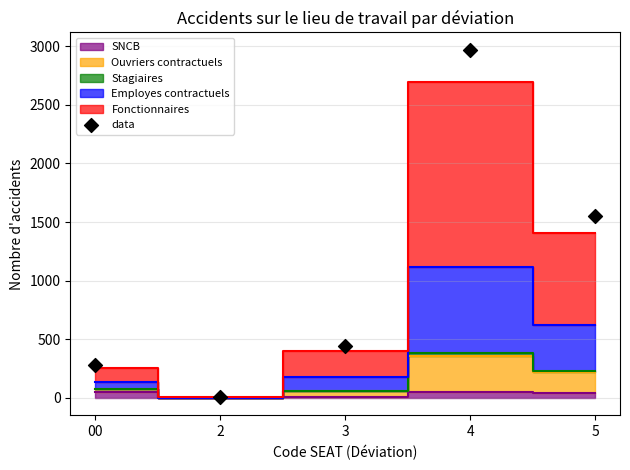

What Y value in the scatter plot is closest to 1489?

1548